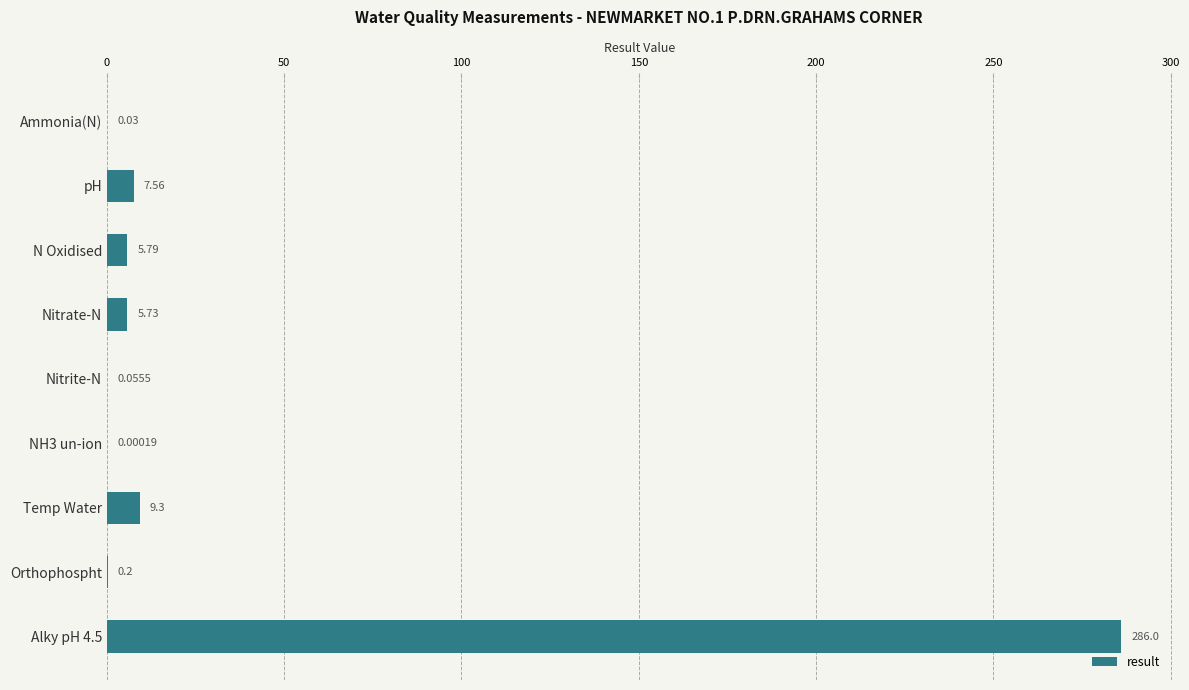

Where is the data nearest to the value 143?

Temp Water